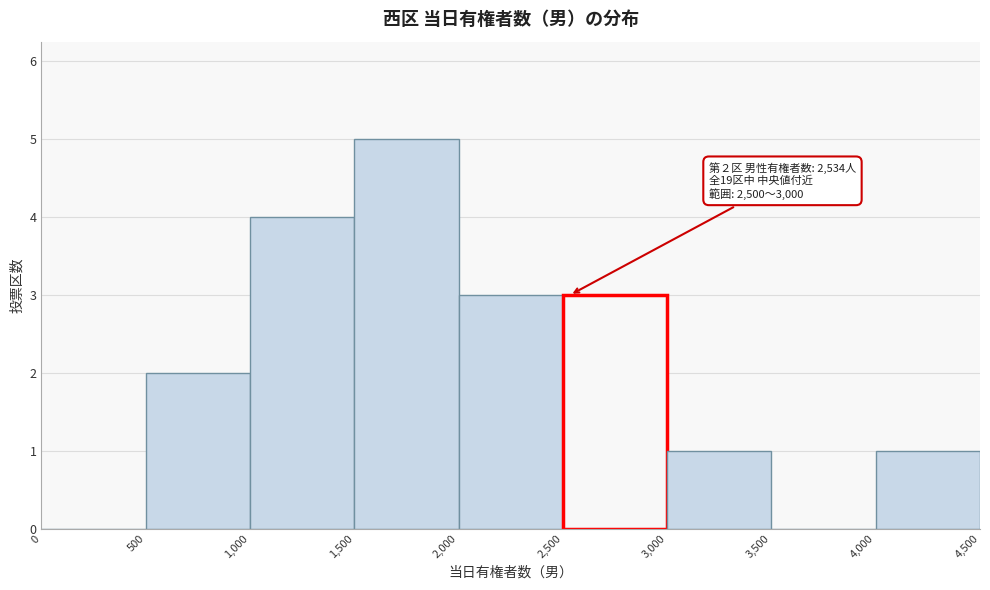

Which range on the x-axis has the tallest bar?

1,500 to 2,000